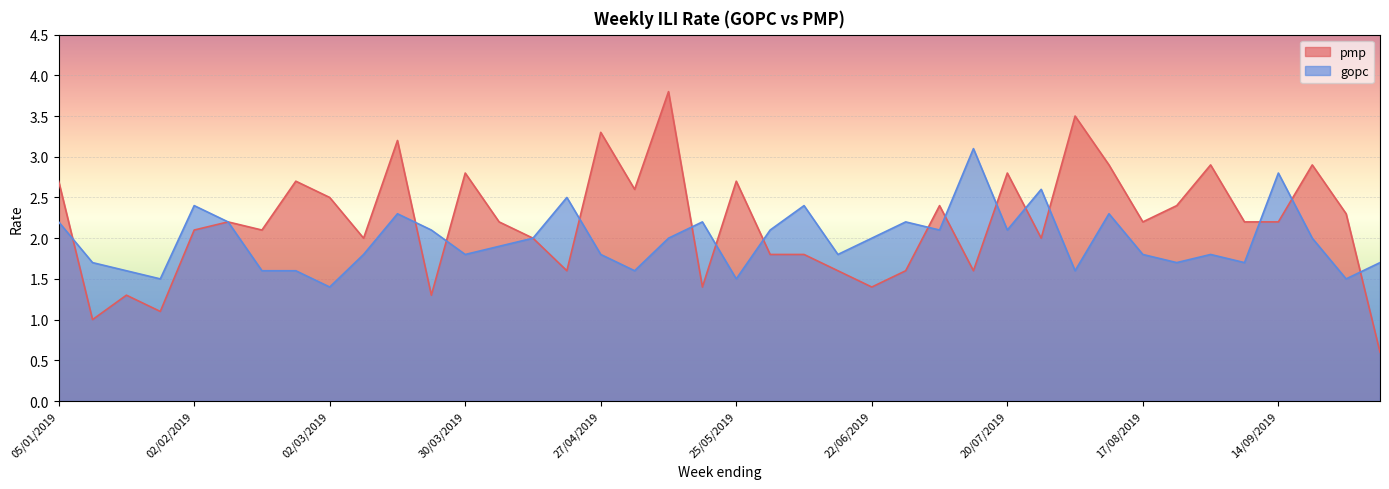

Is the value of gopc at 16/03/2019 greater than the value of pmp at 25/05/2019?

No